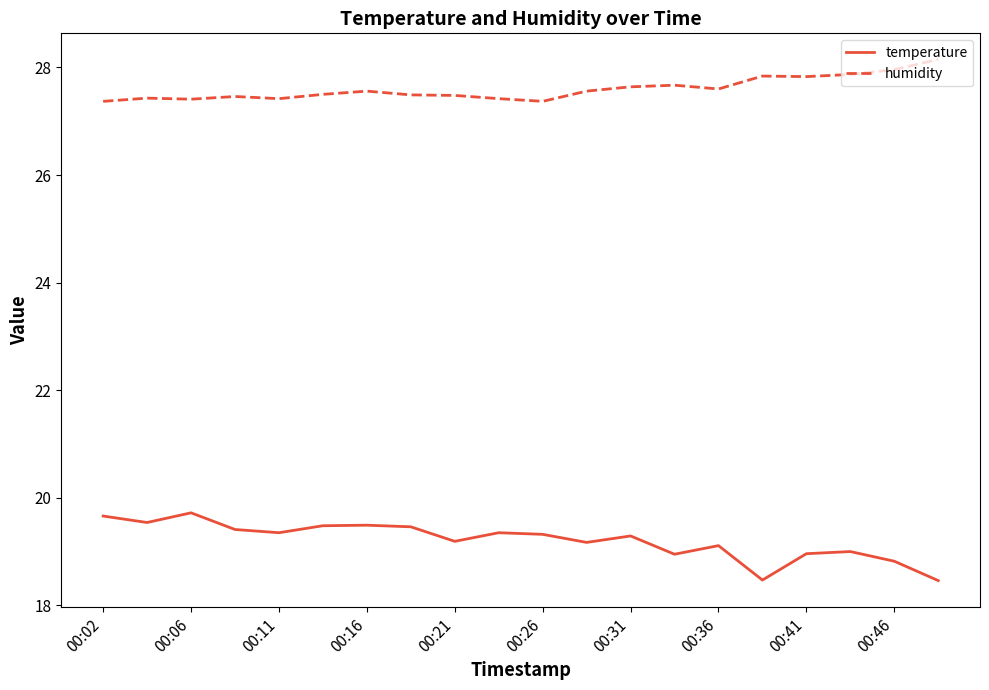

List the series in order of their overall mean, lowest first.

temperature, humidity